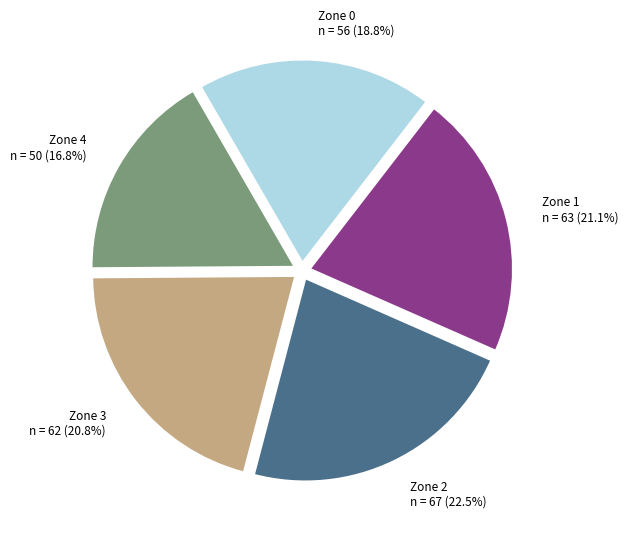

To the nearest percent, what is the average slice percentage?

20%